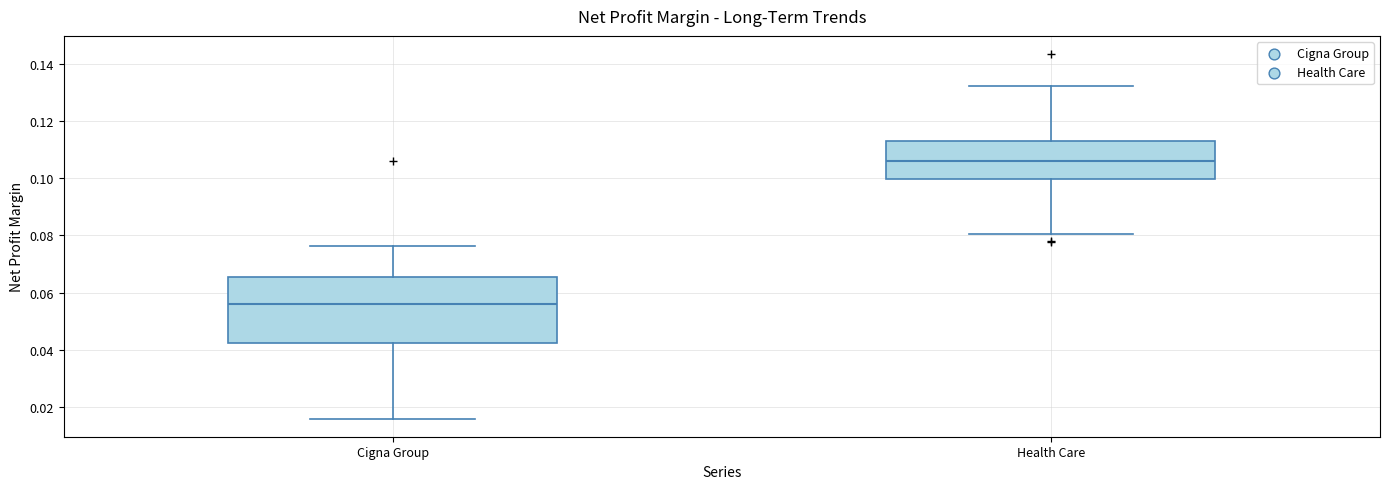

Where is the lower edge of the box for Cigna Group on the y-axis? The values are not printed on the chart, so give them approximately, as read against the axis.

0.042